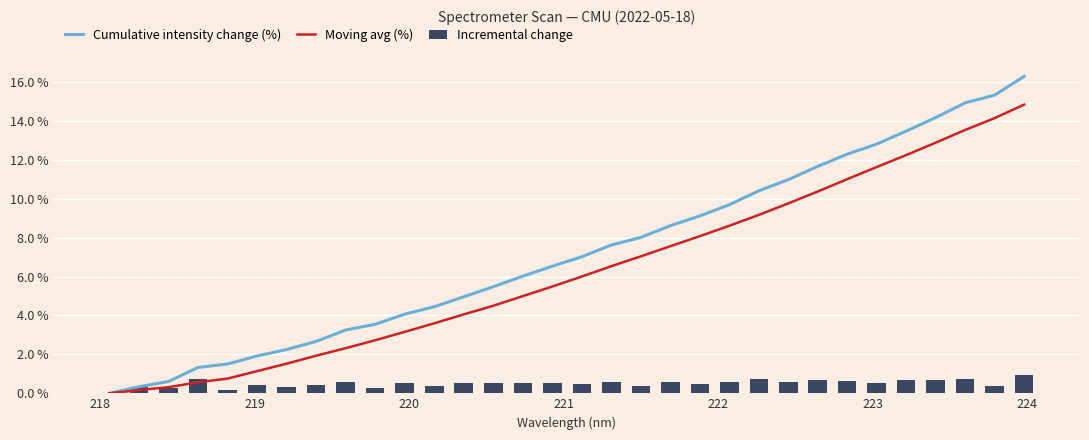

How many positive values does the Cumulative intensity change (%) series have?

31